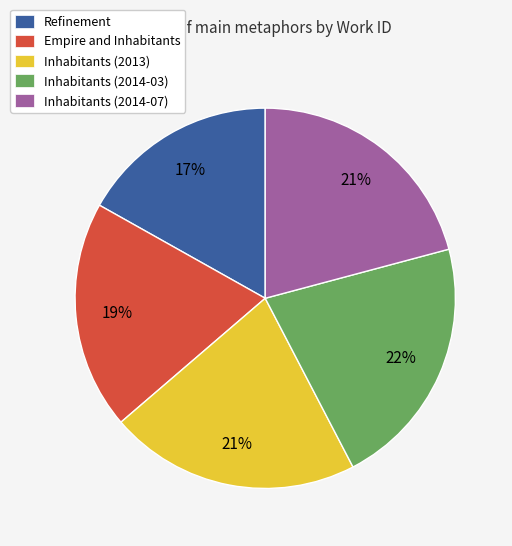

To the nearest percent, what portion does Inhabitants (2013) represent?

21%